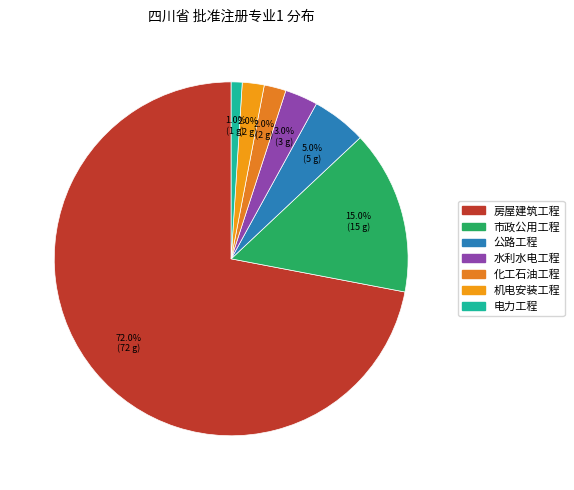

To the nearest percent, what percentage of the pie is 水利水电工程?

3%